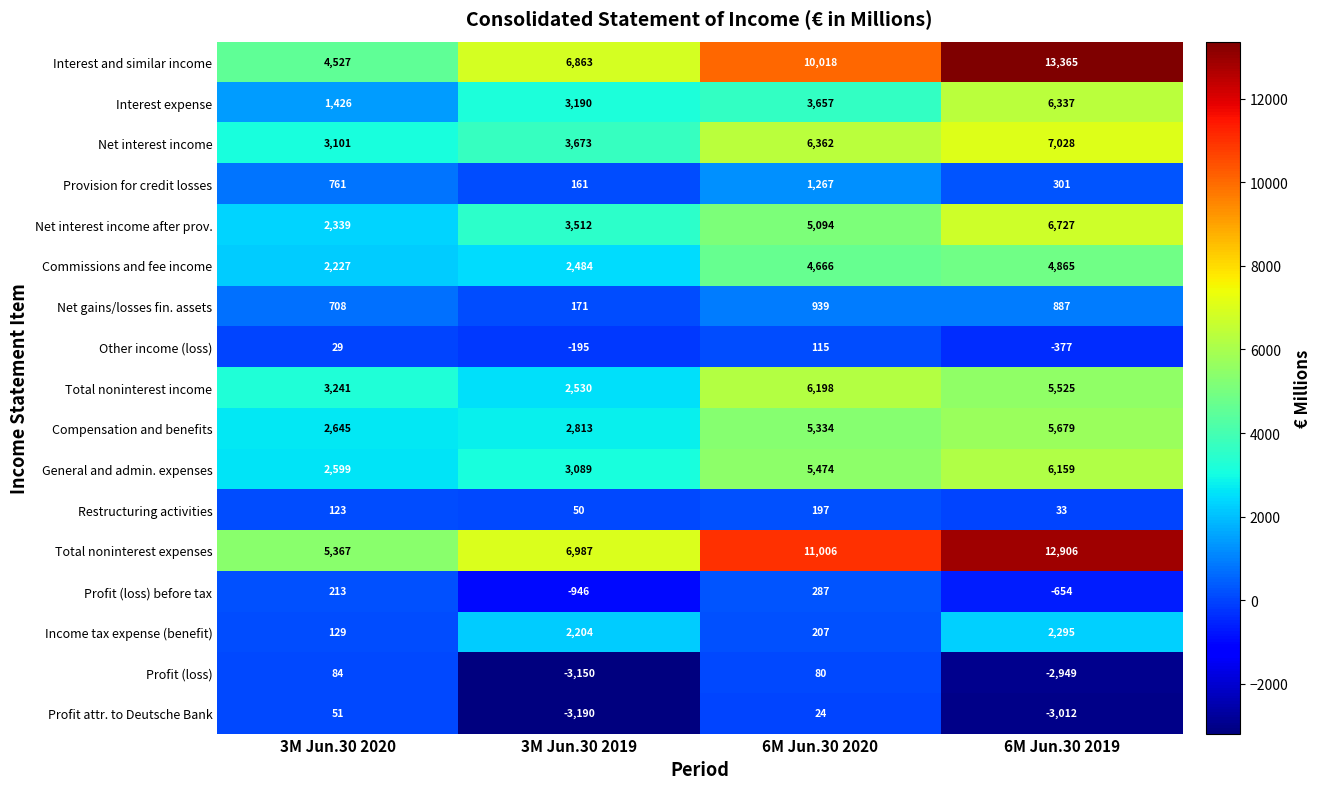

The value of Profit attr. to Deutsche Bank at 6M Jun.30 2020 is 32. True or false?

False